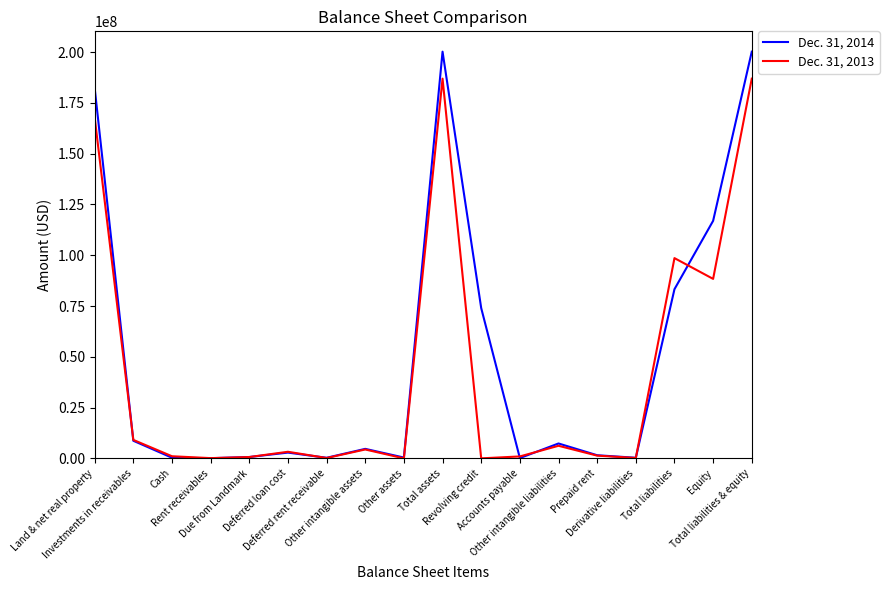

How many series are shown in this chart?

2